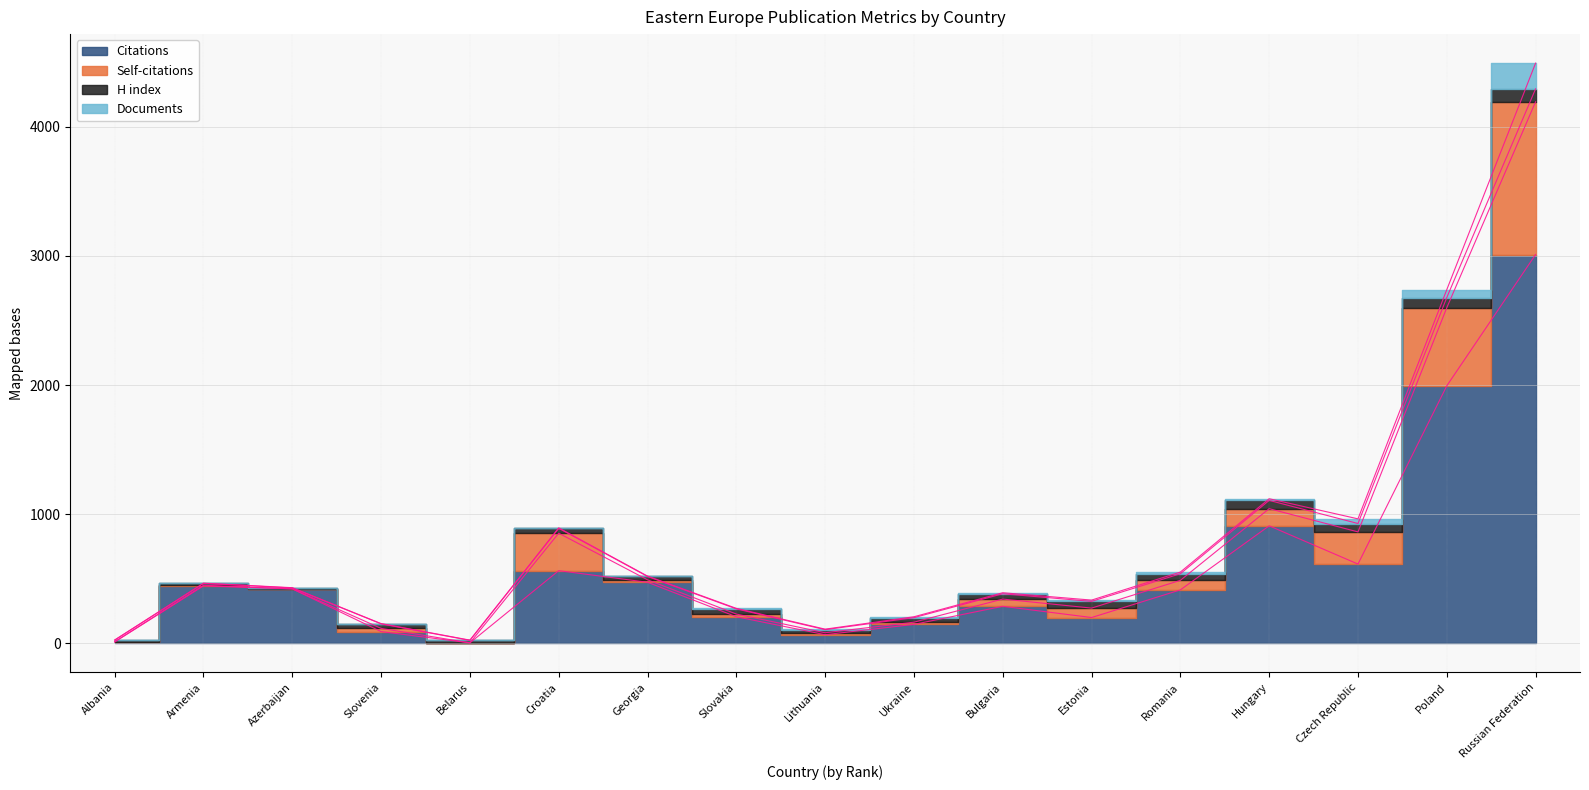

What position from the left is Croatia?

6